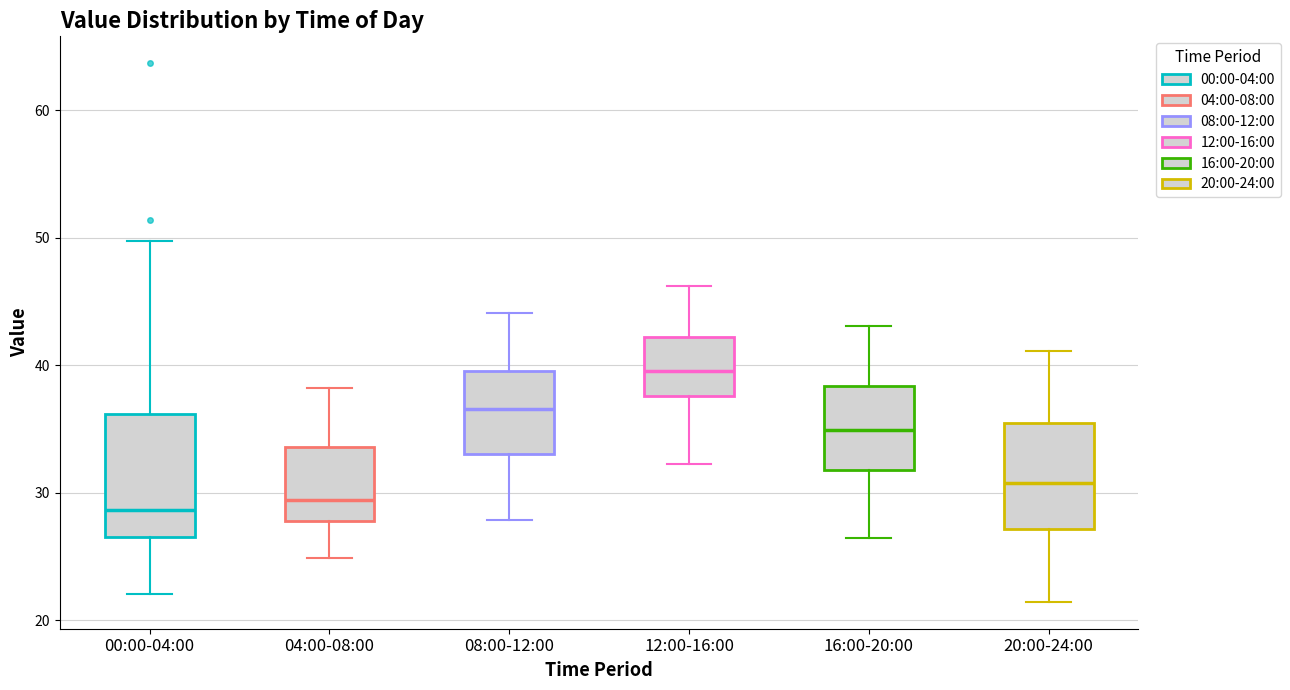

Reading left to right, transcribe this box plot: for each box, give where its median line is, the range the box spans, and where its two whiskers end, as read against the y-axis. The values are not printed on the chart, so give them approximately, as read against the axis.

00:00-04:00: median 29, box 27 to 36, whiskers 22 to 50
04:00-08:00: median 29, box 28 to 34, whiskers 25 to 38
08:00-12:00: median 37, box 33 to 40, whiskers 28 to 44
12:00-16:00: median 40, box 38 to 42, whiskers 32 to 46
16:00-20:00: median 35, box 32 to 38, whiskers 26 to 43
20:00-24:00: median 31, box 27 to 35, whiskers 21 to 41